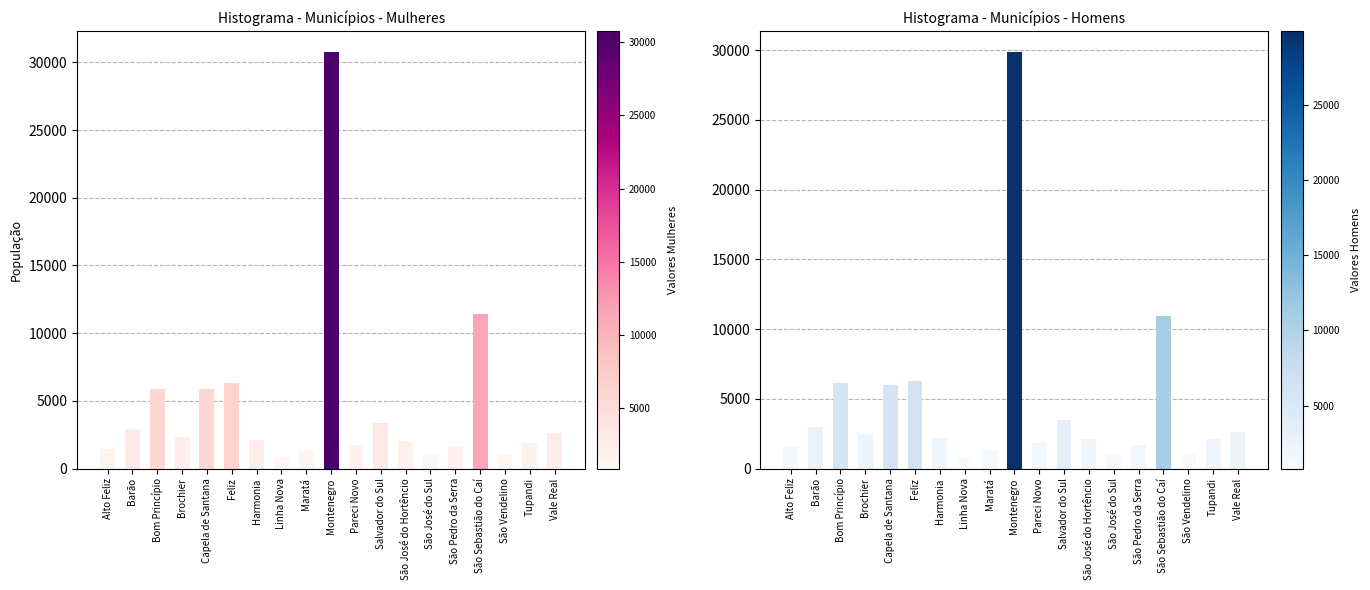

Is the value of Homens at Harmonia greater than the value of Mulheres at Alto Feliz?

Yes